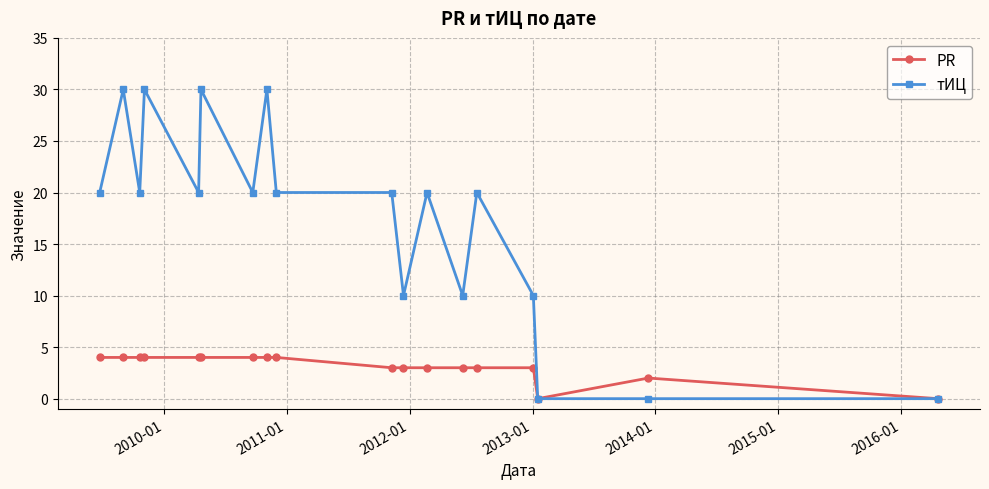

How many lines are shown in the chart?

2